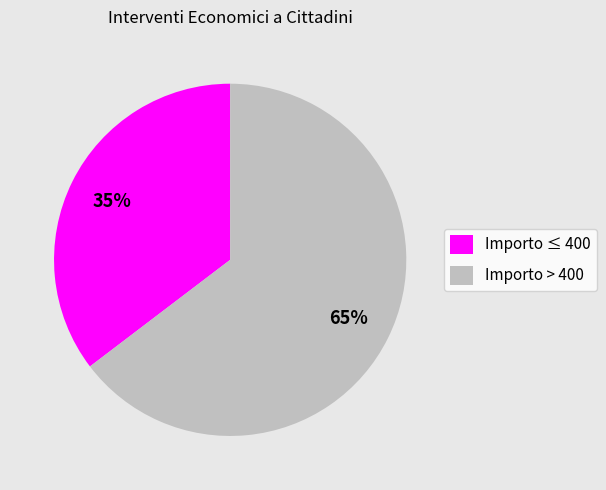

Which category has the smallest portion of the pie?

Importo ≤ 400